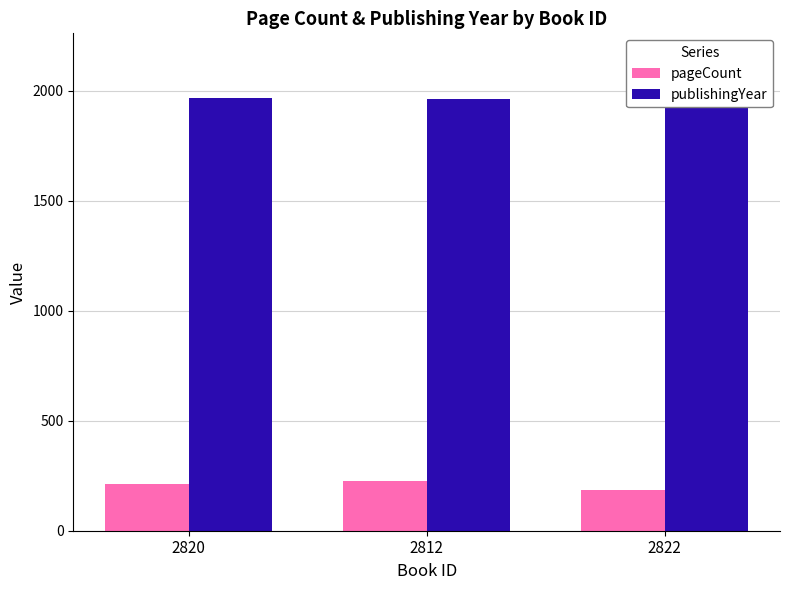

Where does the publishingYear series first go above 1965?

2820